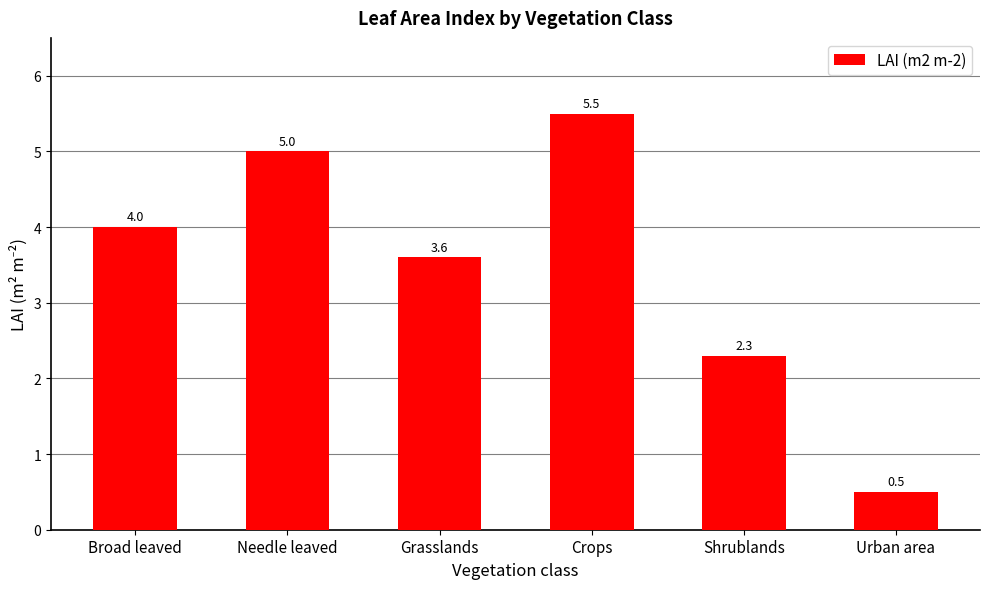

Read the value at Urban area.

0.5